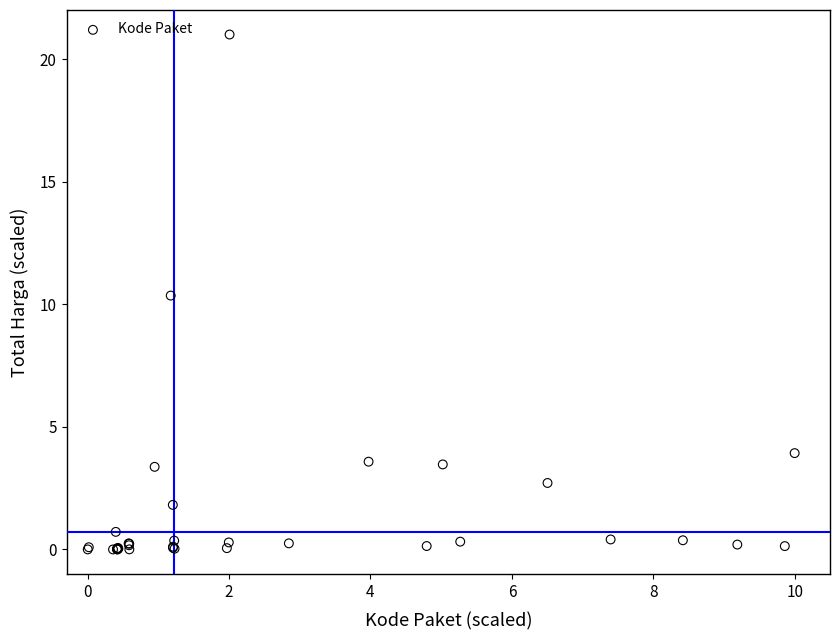

What Y value in the scatter plot is closest to 10?

10.4